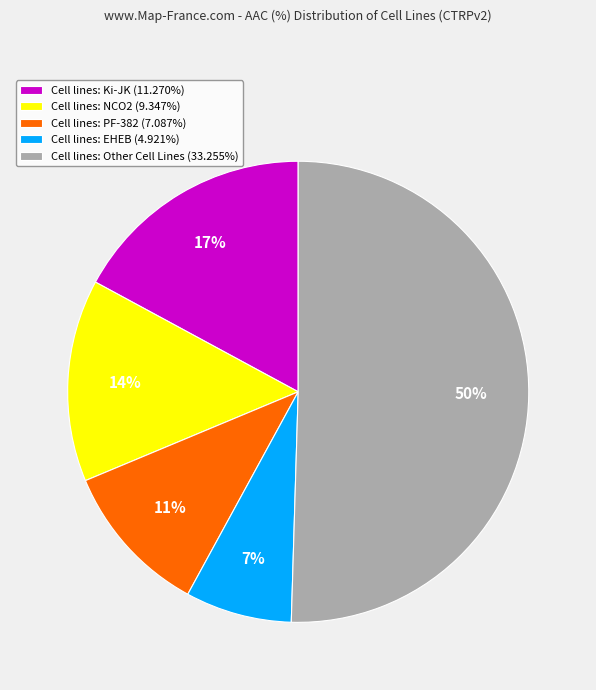

To the nearest percent, what is the difference between the Cell lines: Ki-JK (11.270%) and Cell lines: NCO2 (9.347%) slice percentages?

3%